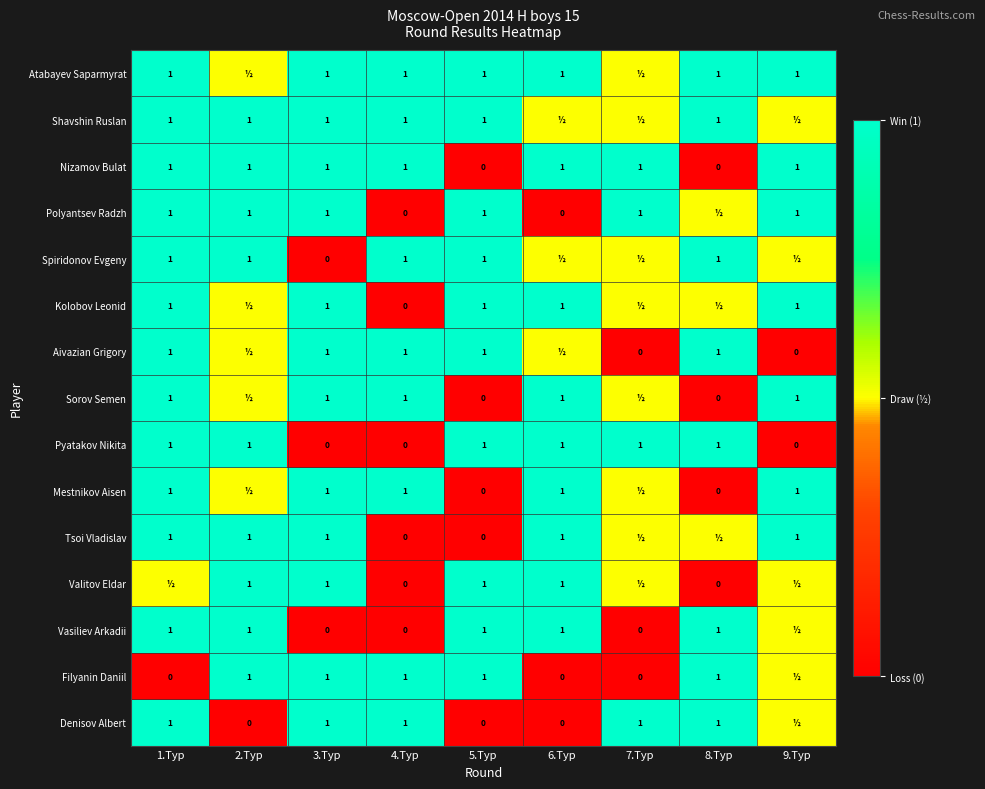

The Spiridonov Evgeny series shows 0.5 at 4.Тур. True or false?

False